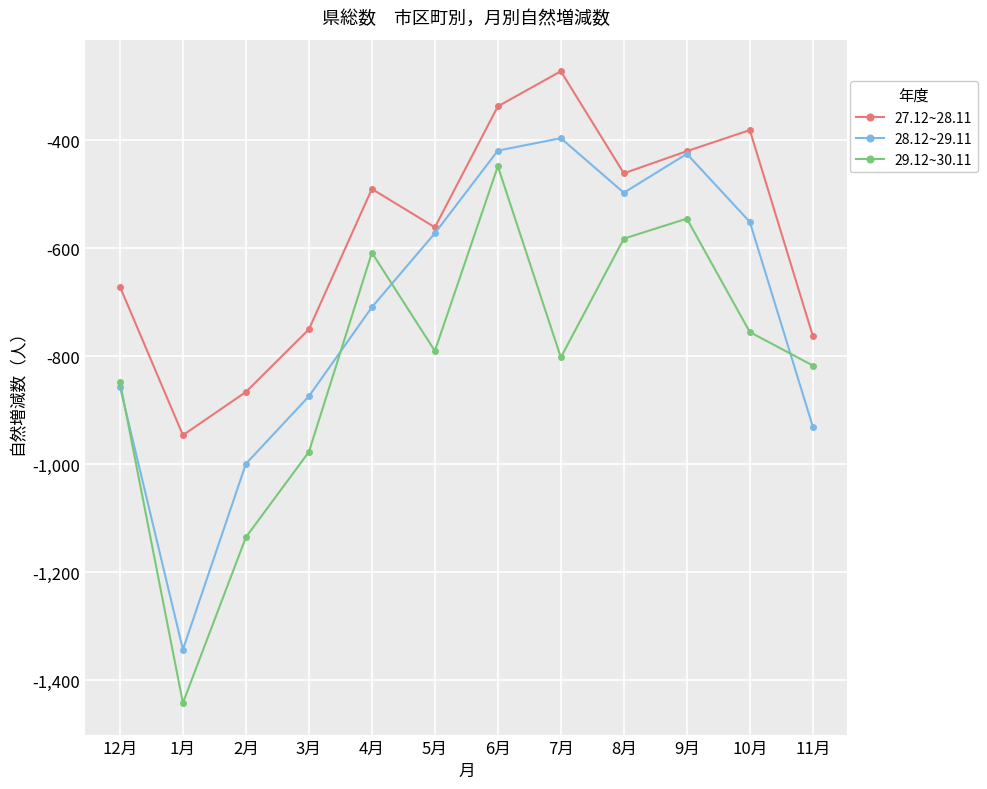

What is the greatest value displayed?

-272